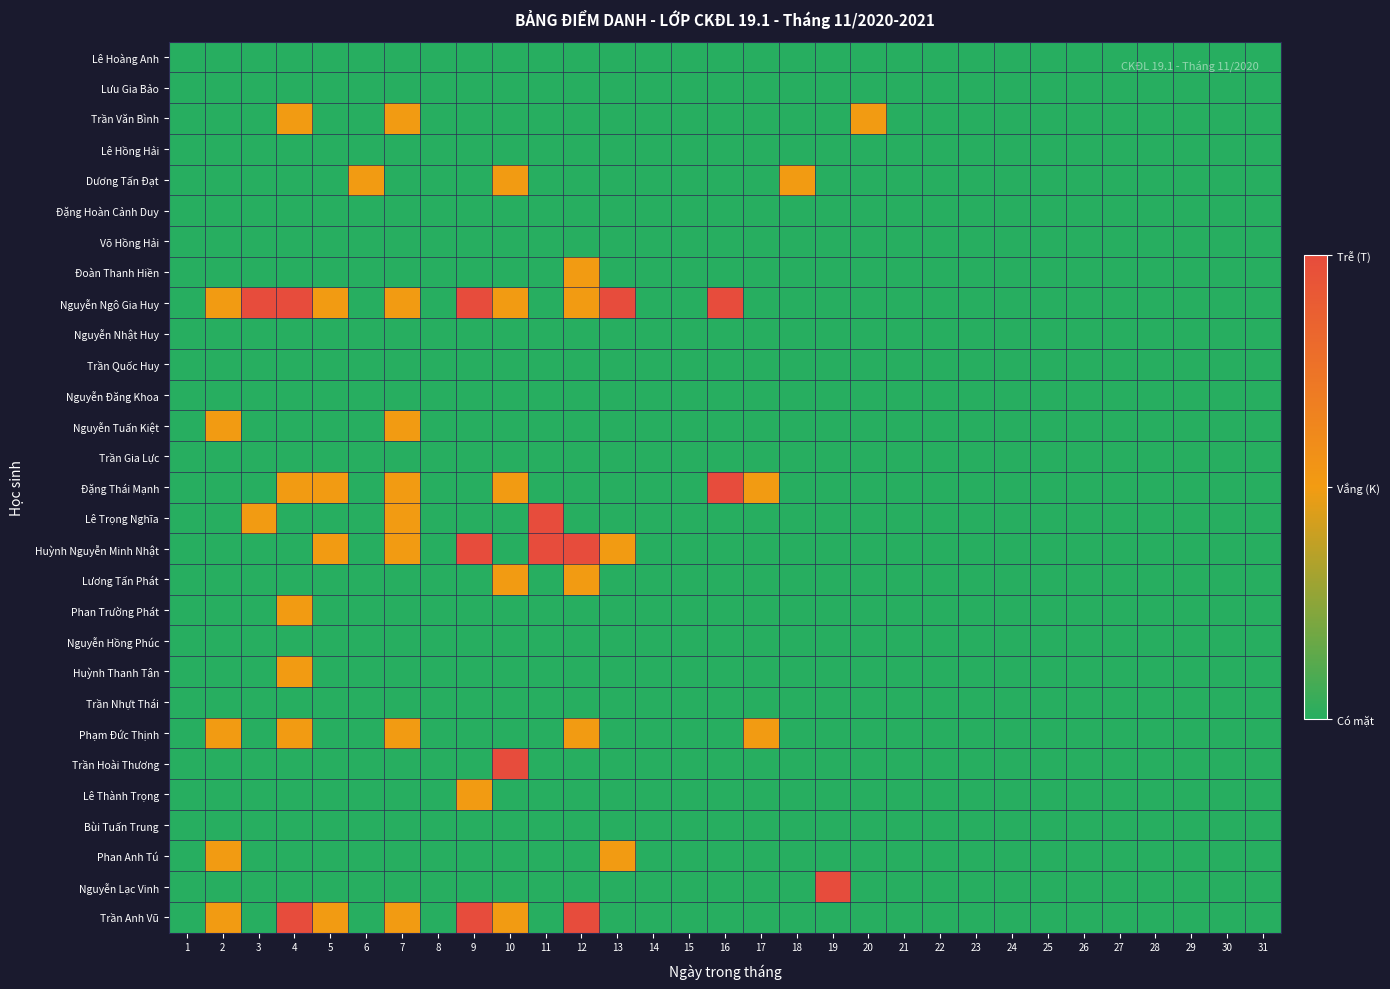

Reading left to right, list all the values displayed in this chart.

Lê Hoàng Anh: 1=0	2=0	3=0	4=0	5=0	6=0	7=0	8=0	9=0	10=0	11=0	12=0	13=0	14=0	15=0	16=0	17=0	18=0	19=0	20=0	21=0	22=0	23=0	24=0	25=0	26=0	27=0	28=0	29=0	30=0	31=0
Lưu Gia Bảo: 1=0	2=0	3=0	4=0	5=0	6=0	7=0	8=0	9=0	10=0	11=0	12=0	13=0	14=0	15=0	16=0	17=0	18=0	19=0	20=0	21=0	22=0	23=0	24=0	25=0	26=0	27=0	28=0	29=0	30=0	31=0
Trần Văn Bình: 1=0	2=0	3=0	4=1	5=0	6=0	7=1	8=0	9=0	10=0	11=0	12=0	13=0	14=0	15=0	16=0	17=0	18=0	19=0	20=1	21=0	22=0	23=0	24=0	25=0	26=0	27=0	28=0	29=0	30=0	31=0
Lê Hồng Hải: 1=0	2=0	3=0	4=0	5=0	6=0	7=0	8=0	9=0	10=0	11=0	12=0	13=0	14=0	15=0	16=0	17=0	18=0	19=0	20=0	21=0	22=0	23=0	24=0	25=0	26=0	27=0	28=0	29=0	30=0	31=0
Dương Tấn Đạt: 1=0	2=0	3=0	4=0	5=0	6=1	7=0	8=0	9=0	10=1	11=0	12=0	13=0	14=0	15=0	16=0	17=0	18=1	19=0	20=0	21=0	22=0	23=0	24=0	25=0	26=0	27=0	28=0	29=0	30=0	31=0
Đặng Hoàn Cảnh Duy: 1=0	2=0	3=0	4=0	5=0	6=0	7=0	8=0	9=0	10=0	11=0	12=0	13=0	14=0	15=0	16=0	17=0	18=0	19=0	20=0	21=0	22=0	23=0	24=0	25=0	26=0	27=0	28=0	29=0	30=0	31=0
Võ Hồng Hải: 1=0	2=0	3=0	4=0	5=0	6=0	7=0	8=0	9=0	10=0	11=0	12=0	13=0	14=0	15=0	16=0	17=0	18=0	19=0	20=0	21=0	22=0	23=0	24=0	25=0	26=0	27=0	28=0	29=0	30=0	31=0
Đoàn Thanh Hiền: 1=0	2=0	3=0	4=0	5=0	6=0	7=0	8=0	9=0	10=0	11=0	12=1	13=0	14=0	15=0	16=0	17=0	18=0	19=0	20=0	21=0	22=0	23=0	24=0	25=0	26=0	27=0	28=0	29=0	30=0	31=0
Nguyễn Ngô Gia Huy: 1=0	2=1	3=2	4=2	5=1	6=0	7=1	8=0	9=2	10=1	11=0	12=1	13=2	14=0	15=0	16=2	17=0	18=0	19=0	20=0	21=0	22=0	23=0	24=0	25=0	26=0	27=0	28=0	29=0	30=0	31=0
Nguyễn Nhật Huy: 1=0	2=0	3=0	4=0	5=0	6=0	7=0	8=0	9=0	10=0	11=0	12=0	13=0	14=0	15=0	16=0	17=0	18=0	19=0	20=0	21=0	22=0	23=0	24=0	25=0	26=0	27=0	28=0	29=0	30=0	31=0
Trần Quốc Huy: 1=0	2=0	3=0	4=0	5=0	6=0	7=0	8=0	9=0	10=0	11=0	12=0	13=0	14=0	15=0	16=0	17=0	18=0	19=0	20=0	21=0	22=0	23=0	24=0	25=0	26=0	27=0	28=0	29=0	30=0	31=0
Nguyễn Đăng Khoa: 1=0	2=0	3=0	4=0	5=0	6=0	7=0	8=0	9=0	10=0	11=0	12=0	13=0	14=0	15=0	16=0	17=0	18=0	19=0	20=0	21=0	22=0	23=0	24=0	25=0	26=0	27=0	28=0	29=0	30=0	31=0
Nguyễn Tuấn Kiệt: 1=0	2=1	3=0	4=0	5=0	6=0	7=1	8=0	9=0	10=0	11=0	12=0	13=0	14=0	15=0	16=0	17=0	18=0	19=0	20=0	21=0	22=0	23=0	24=0	25=0	26=0	27=0	28=0	29=0	30=0	31=0
Trần Gia Lực: 1=0	2=0	3=0	4=0	5=0	6=0	7=0	8=0	9=0	10=0	11=0	12=0	13=0	14=0	15=0	16=0	17=0	18=0	19=0	20=0	21=0	22=0	23=0	24=0	25=0	26=0	27=0	28=0	29=0	30=0	31=0
Đặng Thái Mạnh: 1=0	2=0	3=0	4=1	5=1	6=0	7=1	8=0	9=0	10=1	11=0	12=0	13=0	14=0	15=0	16=2	17=1	18=0	19=0	20=0	21=0	22=0	23=0	24=0	25=0	26=0	27=0	28=0	29=0	30=0	31=0
Lê Trọng Nghĩa: 1=0	2=0	3=1	4=0	5=0	6=0	7=1	8=0	9=0	10=0	11=2	12=0	13=0	14=0	15=0	16=0	17=0	18=0	19=0	20=0	21=0	22=0	23=0	24=0	25=0	26=0	27=0	28=0	29=0	30=0	31=0
Huỳnh Nguyễn Minh Nhật: 1=0	2=0	3=0	4=0	5=1	6=0	7=1	8=0	9=2	10=0	11=2	12=2	13=1	14=0	15=0	16=0	17=0	18=0	19=0	20=0	21=0	22=0	23=0	24=0	25=0	26=0	27=0	28=0	29=0	30=0	31=0
Lương Tấn Phát: 1=0	2=0	3=0	4=0	5=0	6=0	7=0	8=0	9=0	10=1	11=0	12=1	13=0	14=0	15=0	16=0	17=0	18=0	19=0	20=0	21=0	22=0	23=0	24=0	25=0	26=0	27=0	28=0	29=0	30=0	31=0
Phan Trường Phát: 1=0	2=0	3=0	4=1	5=0	6=0	7=0	8=0	9=0	10=0	11=0	12=0	13=0	14=0	15=0	16=0	17=0	18=0	19=0	20=0	21=0	22=0	23=0	24=0	25=0	26=0	27=0	28=0	29=0	30=0	31=0
Nguyễn Hồng Phúc: 1=0	2=0	3=0	4=0	5=0	6=0	7=0	8=0	9=0	10=0	11=0	12=0	13=0	14=0	15=0	16=0	17=0	18=0	19=0	20=0	21=0	22=0	23=0	24=0	25=0	26=0	27=0	28=0	29=0	30=0	31=0
Huỳnh Thanh Tân: 1=0	2=0	3=0	4=1	5=0	6=0	7=0	8=0	9=0	10=0	11=0	12=0	13=0	14=0	15=0	16=0	17=0	18=0	19=0	20=0	21=0	22=0	23=0	24=0	25=0	26=0	27=0	28=0	29=0	30=0	31=0
Trần Nhựt Thái: 1=0	2=0	3=0	4=0	5=0	6=0	7=0	8=0	9=0	10=0	11=0	12=0	13=0	14=0	15=0	16=0	17=0	18=0	19=0	20=0	21=0	22=0	23=0	24=0	25=0	26=0	27=0	28=0	29=0	30=0	31=0
Phạm Đức Thịnh: 1=0	2=1	3=0	4=1	5=0	6=0	7=1	8=0	9=0	10=0	11=0	12=1	13=0	14=0	15=0	16=0	17=1	18=0	19=0	20=0	21=0	22=0	23=0	24=0	25=0	26=0	27=0	28=0	29=0	30=0	31=0
Trần Hoài Thương: 1=0	2=0	3=0	4=0	5=0	6=0	7=0	8=0	9=0	10=2	11=0	12=0	13=0	14=0	15=0	16=0	17=0	18=0	19=0	20=0	21=0	22=0	23=0	24=0	25=0	26=0	27=0	28=0	29=0	30=0	31=0
Lê Thành Trọng: 1=0	2=0	3=0	4=0	5=0	6=0	7=0	8=0	9=1	10=0	11=0	12=0	13=0	14=0	15=0	16=0	17=0	18=0	19=0	20=0	21=0	22=0	23=0	24=0	25=0	26=0	27=0	28=0	29=0	30=0	31=0
Bùi Tuấn Trung: 1=0	2=0	3=0	4=0	5=0	6=0	7=0	8=0	9=0	10=0	11=0	12=0	13=0	14=0	15=0	16=0	17=0	18=0	19=0	20=0	21=0	22=0	23=0	24=0	25=0	26=0	27=0	28=0	29=0	30=0	31=0
Phan Anh Tú: 1=0	2=1	3=0	4=0	5=0	6=0	7=0	8=0	9=0	10=0	11=0	12=0	13=1	14=0	15=0	16=0	17=0	18=0	19=0	20=0	21=0	22=0	23=0	24=0	25=0	26=0	27=0	28=0	29=0	30=0	31=0
Nguyễn Lạc Vinh: 1=0	2=0	3=0	4=0	5=0	6=0	7=0	8=0	9=0	10=0	11=0	12=0	13=0	14=0	15=0	16=0	17=0	18=0	19=2	20=0	21=0	22=0	23=0	24=0	25=0	26=0	27=0	28=0	29=0	30=0	31=0
Trần Anh Vũ: 1=0	2=1	3=0	4=2	5=1	6=0	7=1	8=0	9=2	10=1	11=0	12=2	13=0	14=0	15=0	16=0	17=0	18=0	19=0	20=0	21=0	22=0	23=0	24=0	25=0	26=0	27=0	28=0	29=0	30=0	31=0